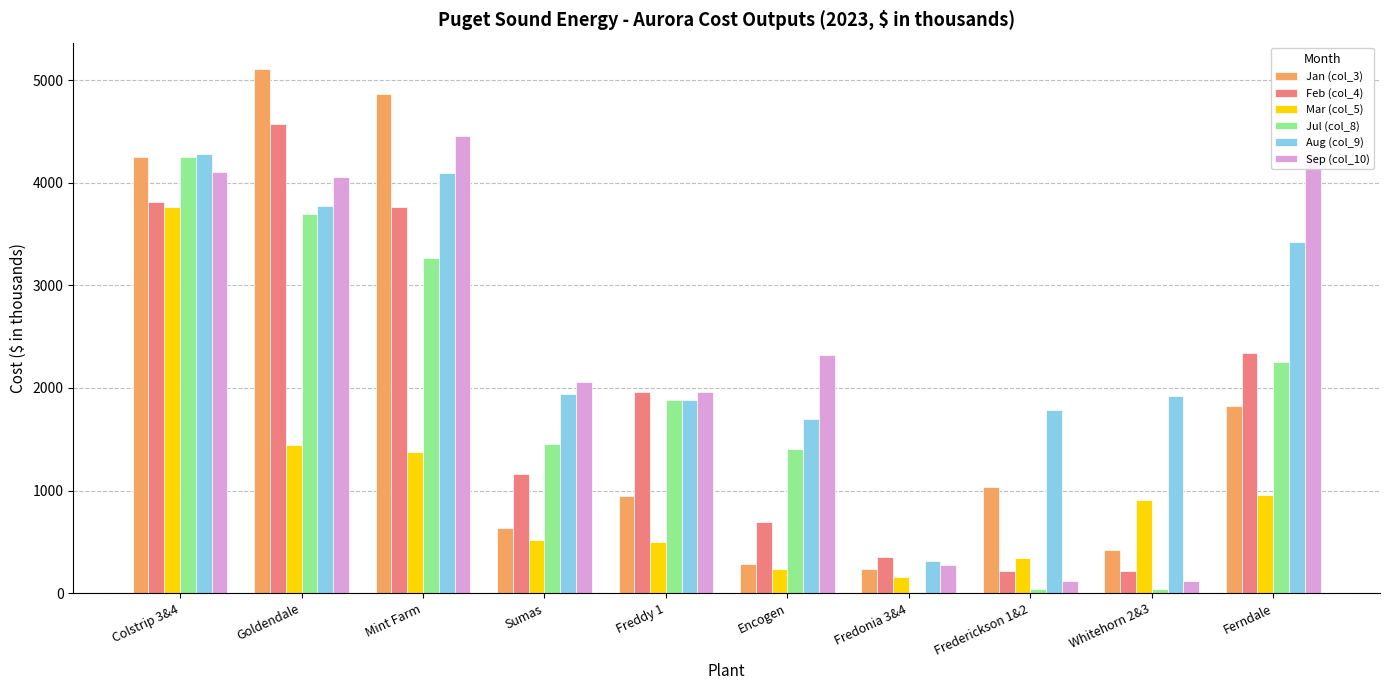

What is the spread (max minus min) of values at Goldendale?

3670.4